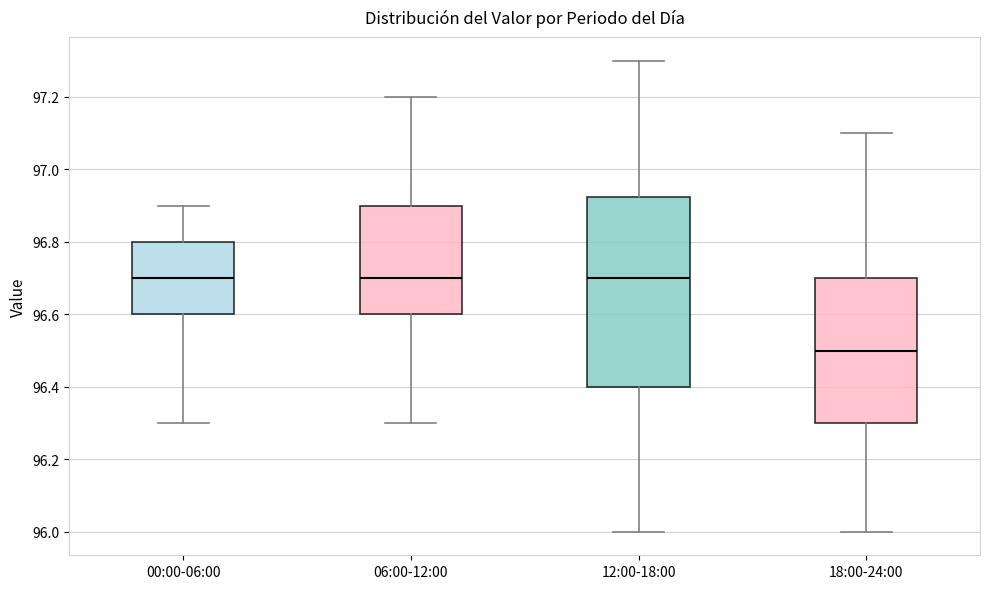

Which box is the tallest, from its lower edge to its upper edge?

12:00-18:00